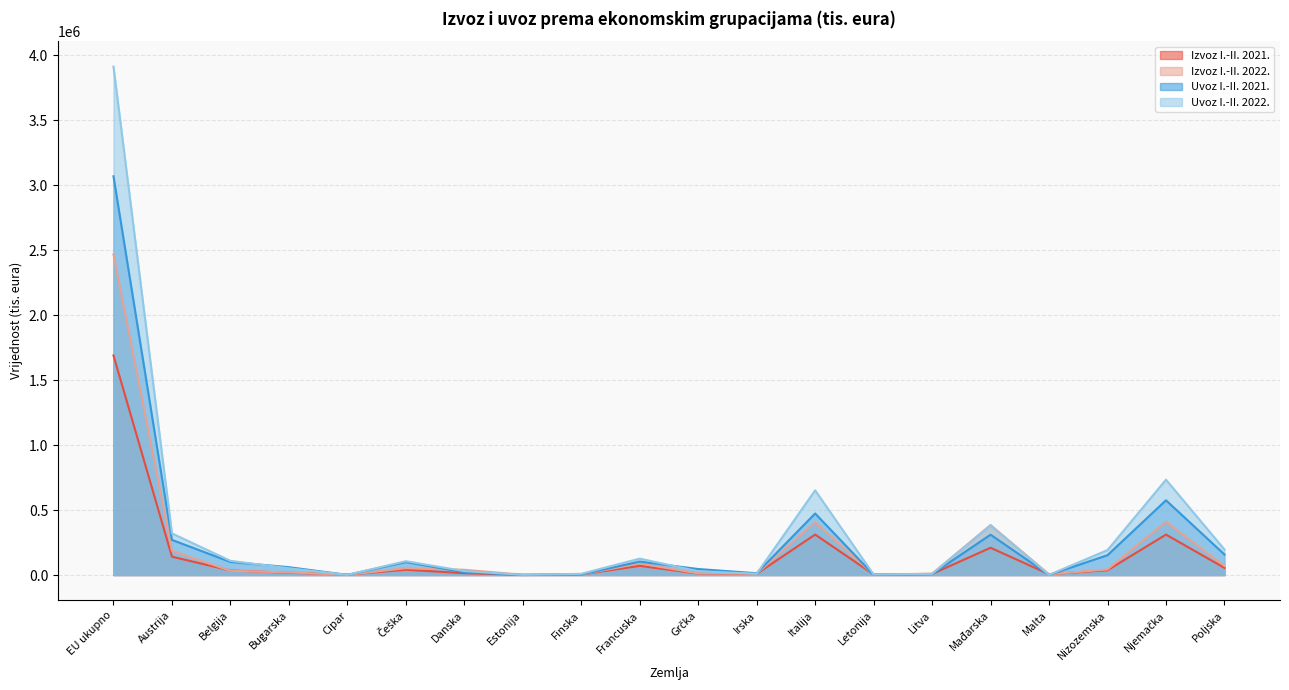

Which series ends up on top after the final intersection of Izvoz I.-II. 2022. and Uvoz I.-II. 2022.?

Uvoz I.-II. 2022.